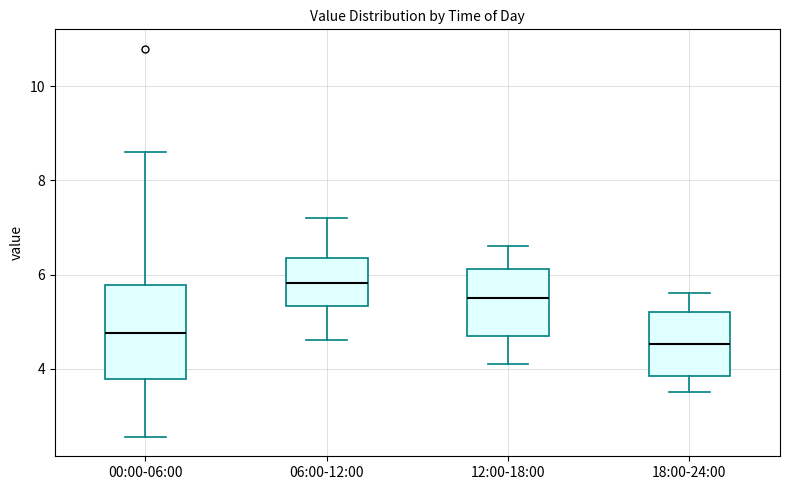

Which box has the lowest median line?

18:00-24:00